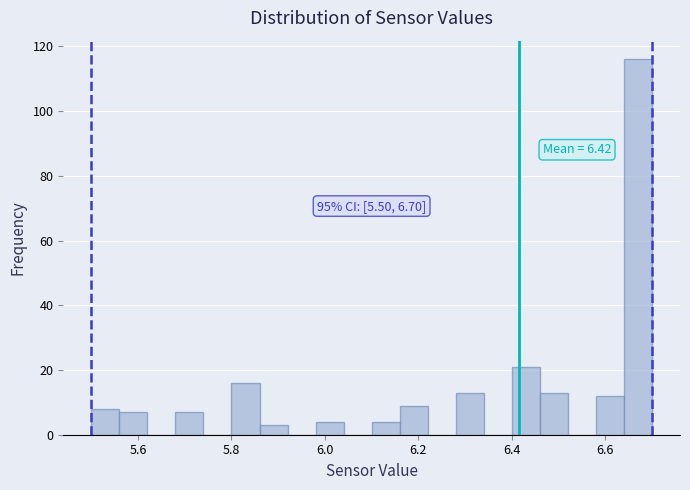

Around what value on the x-axis is the tallest bar? Give the approximate position of its centre, as read against the axis.

6.68